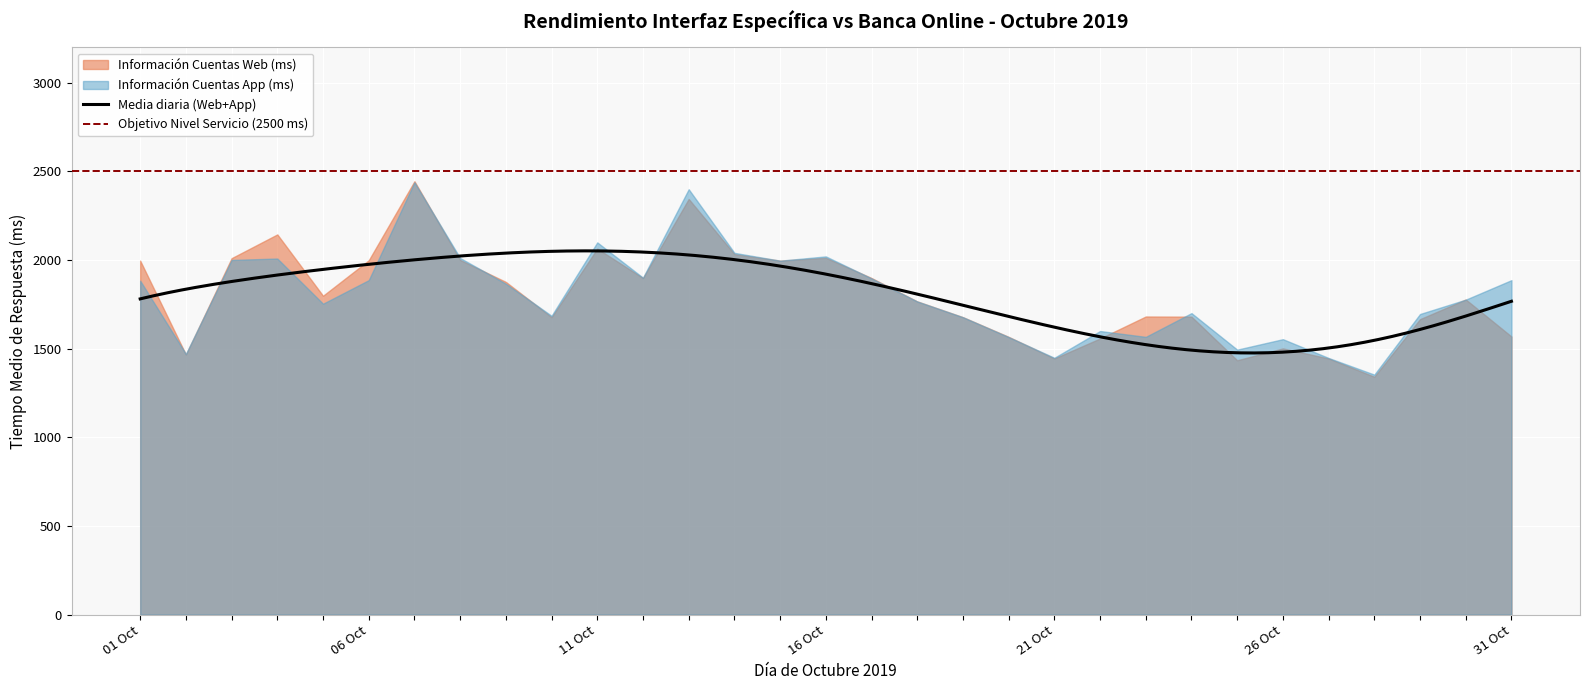

At how many categories does at least one series exceed 2265?

2